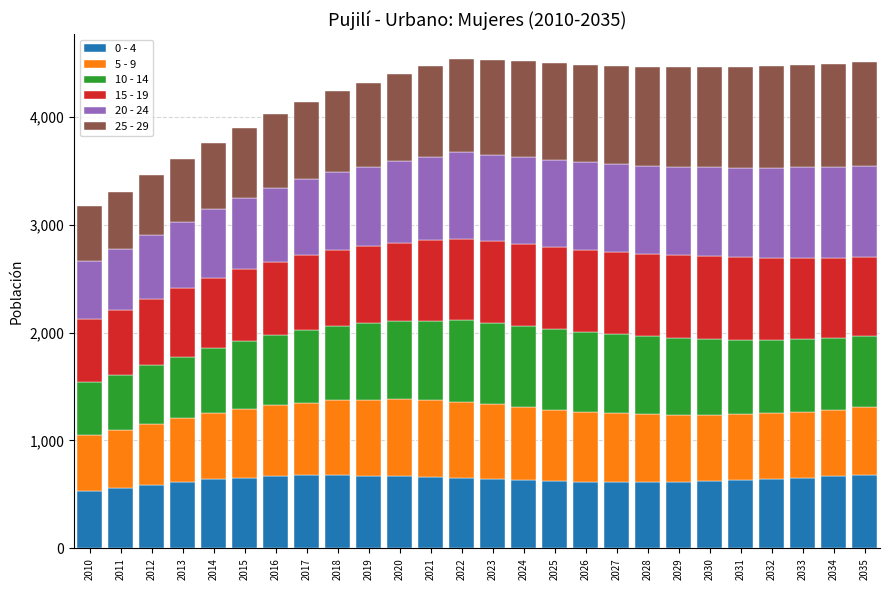

What is the highest value of the 0 - 4 series?

679